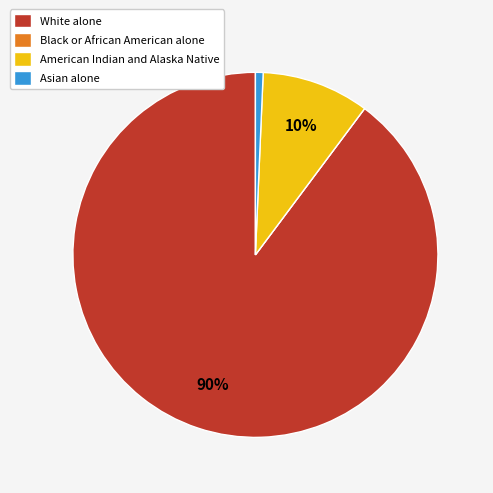

Combined, do Asian alone and American Indian and Alaska Native account for over 50%?

No